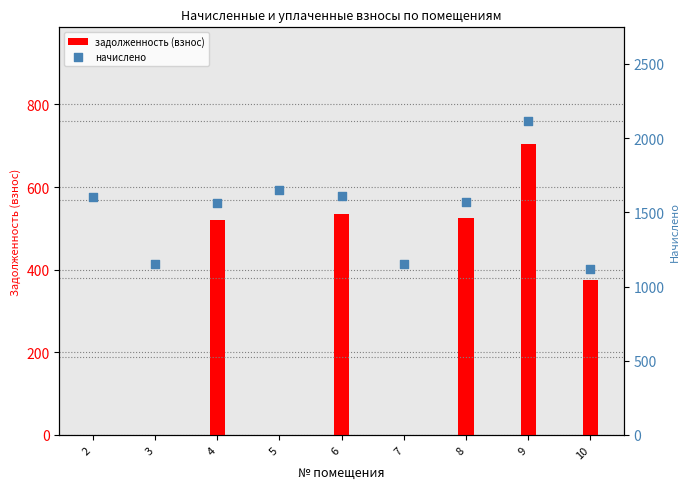

Which series has the widest spread of Y values?

начислено